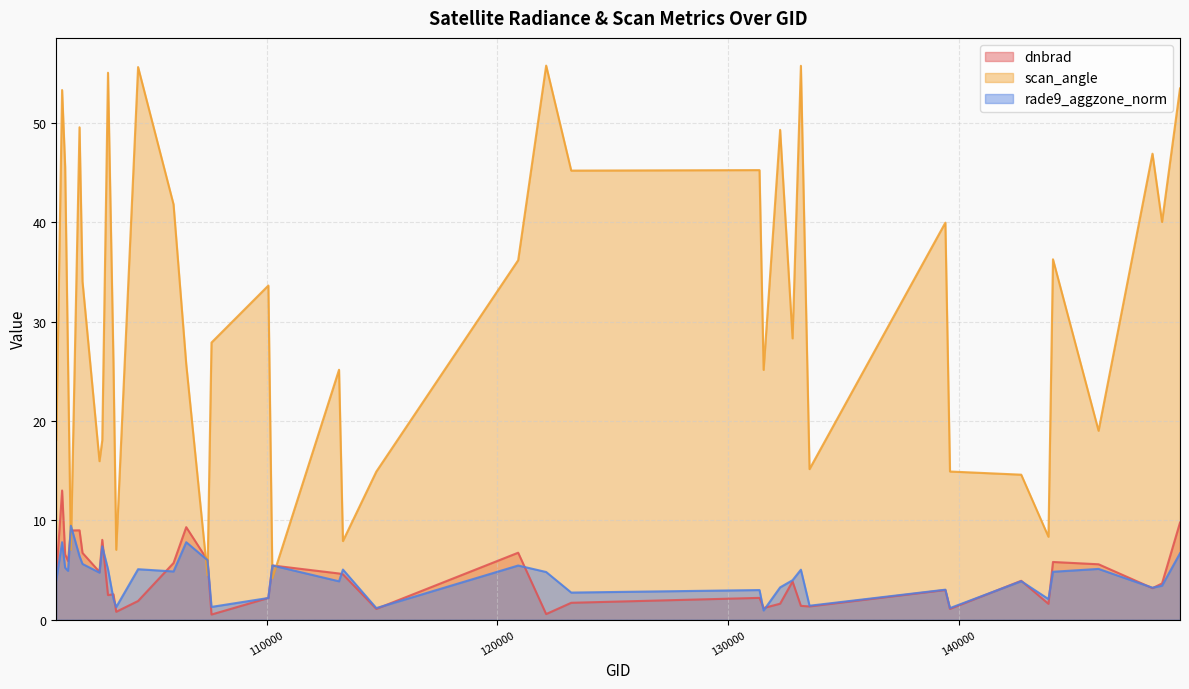

Reading left to right, what are all the values shown in this chart?

dnbrad: 100886=4.3	101138=13.0	101270=6.6	101395=5.9	101518=9.0	101893=9.0	102022=6.7	102759=4.8	102879=8.0	103127=2.5	103364=2.6	103484=0.8	104431=1.9	105968=5.7	106518=9.3	107440=6.0	107613=0.5	110078=2.2	110253=5.5	113141=4.6	113310=4.6	114757=1.1	120905=6.7	122118=0.6	123205=1.7	131365=2.2	131543=1.2	132259=1.6	132798=3.8	133159=1.4	133533=1.3	139421=3.0	139621=1.1	142709=3.9	143889=1.6	144085=5.8	146061=5.6	148398=3.2	148812=3.6	149591=9.8
scan_angle: 100886=18.1	101138=53.3	101270=45.6	101395=25.8	101518=7.0	101893=49.6	102022=34.0	102759=15.9	102879=18.1	103127=55.0	103364=25.9	103484=7.0	104431=55.6	105968=41.8	106518=25.7	107440=4.5	107613=27.9	110078=33.6	110253=4.2	113141=25.1	113310=7.9	114757=14.9	120905=36.2	122118=55.8	123205=45.2	131365=45.2	131543=25.1	132259=49.3	132798=28.3	133159=55.8	133533=15.2	139421=40.0	139621=14.9	142709=14.6	143889=8.3	144085=36.3	146061=19.0	148398=46.9	148812=40.0	149591=53.5
rade9_aggzone_norm: 100886=4.0	101138=7.8	101270=5.2	101395=4.9	101518=9.5	101893=6.4	102022=5.6	102759=4.7	102879=7.4	103127=5.1	103364=2.1	103484=1.3	104431=5.1	105968=4.8	106518=7.8	107440=6.0	107613=1.3	110078=2.2	110253=5.5	113141=3.9	113310=5.0	114757=1.2	120905=5.4	122118=4.8	123205=2.7	131365=3.0	131543=0.9	132259=3.2	132798=4.0	133159=5.0	133533=1.4	139421=3.0	139621=1.2	142709=3.9	143889=2.1	144085=4.8	146061=5.1	148398=3.2	148812=3.4	149591=6.7